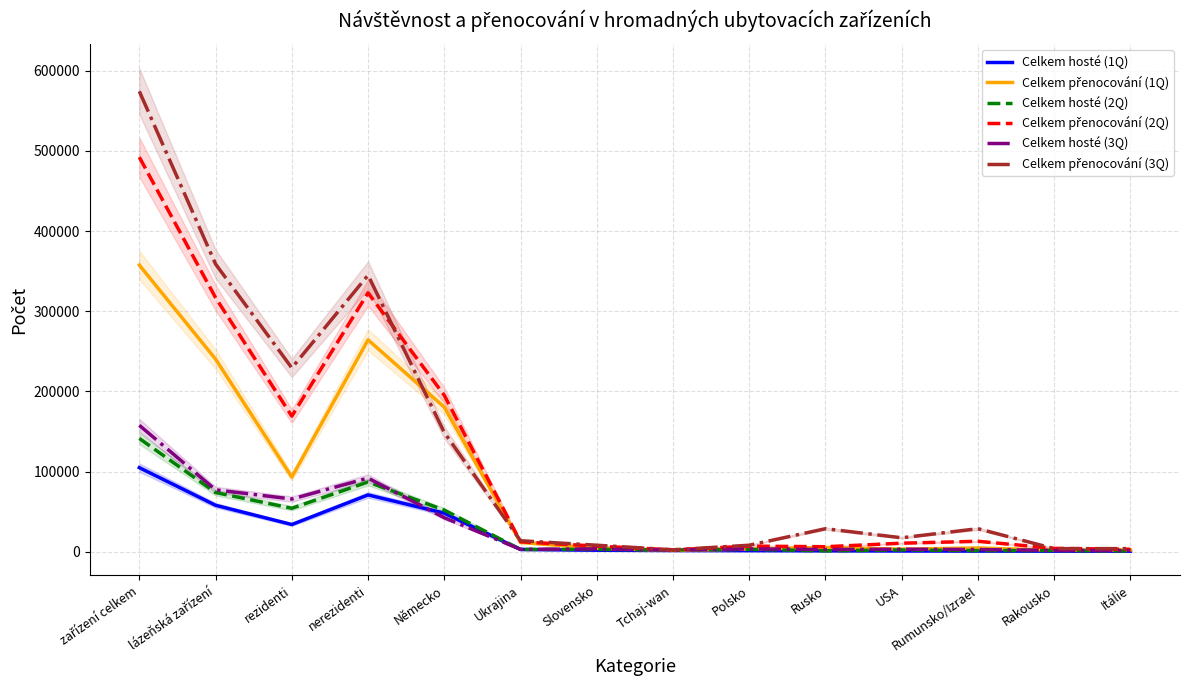

How many data points in Celkem hosté (2Q) are less than 3034?

7